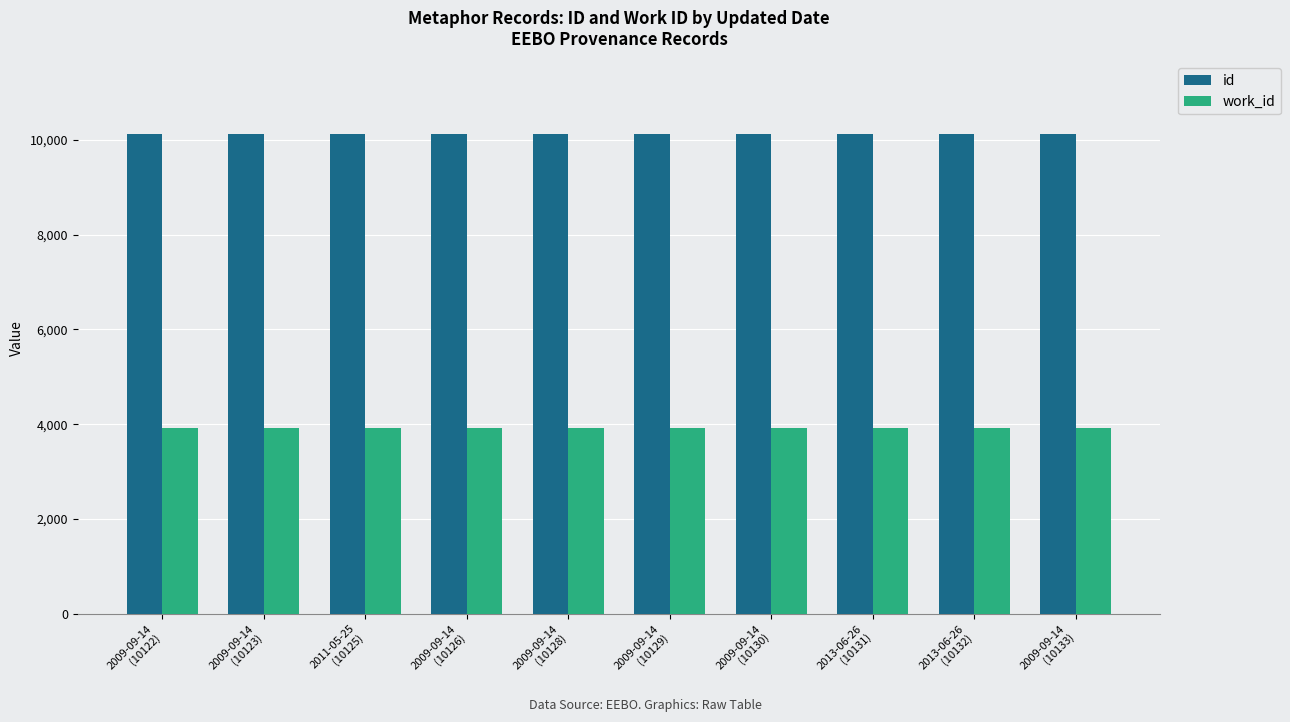

What is the sum of the work_id values at 2013-06-26
(10131) and 2009-09-14
(10130)?

7822